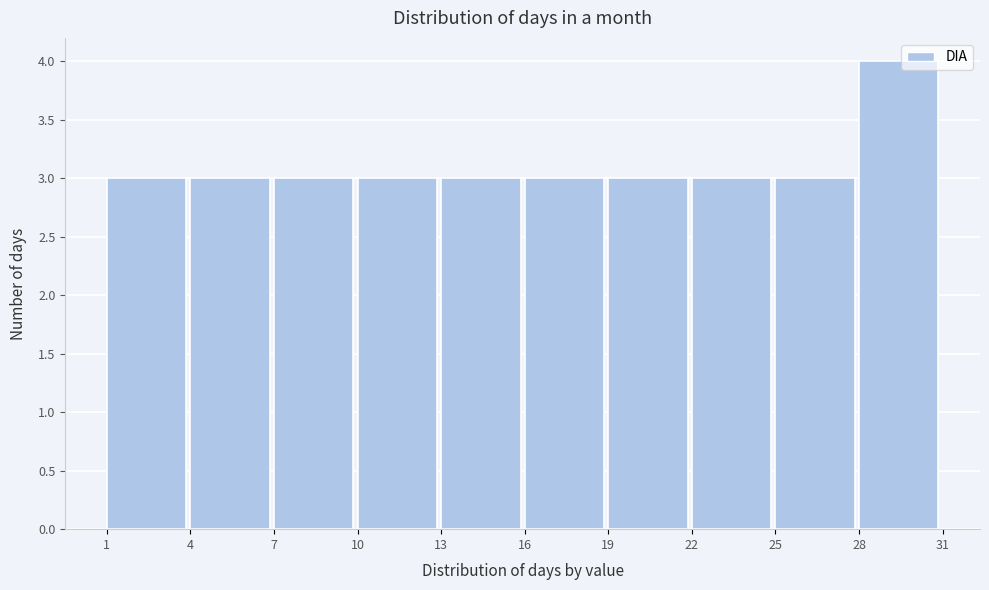

Over which range of the x-axis is the bar tallest?

28 to 31